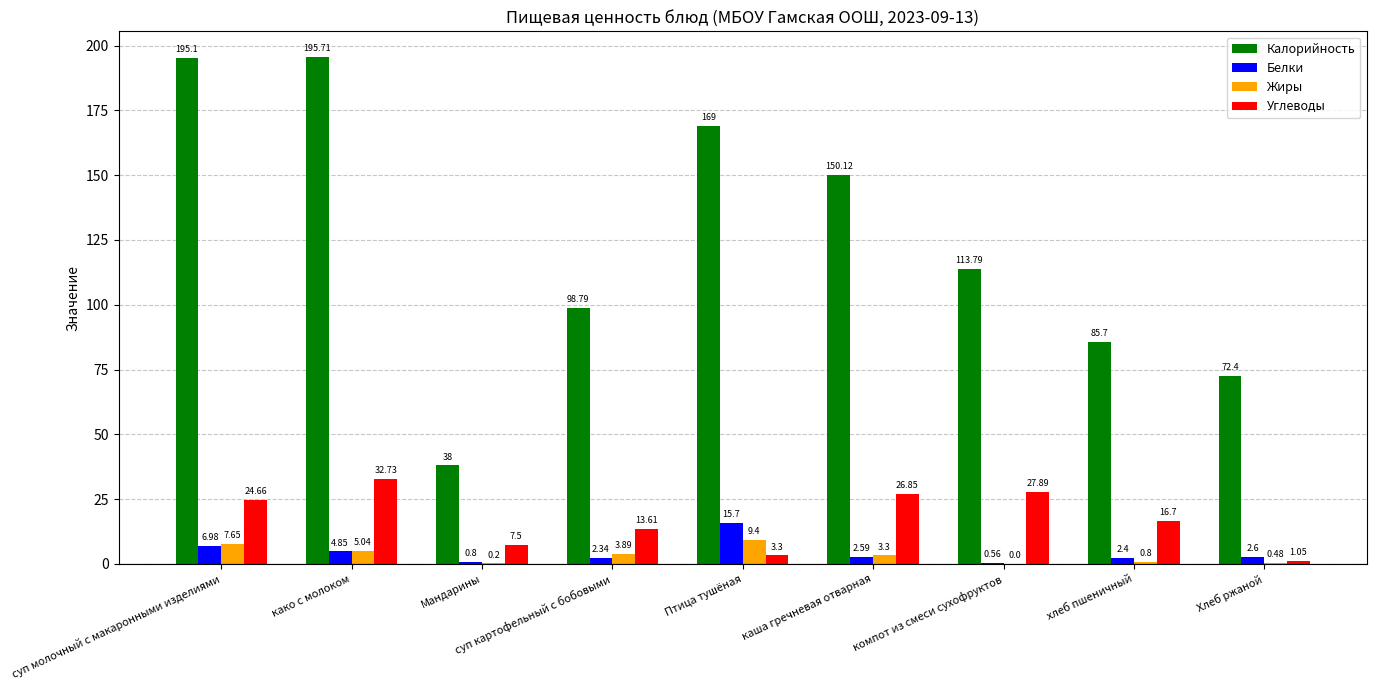

At which label does Жиры first exceed 3?

суп молочный с макаронными изделиями